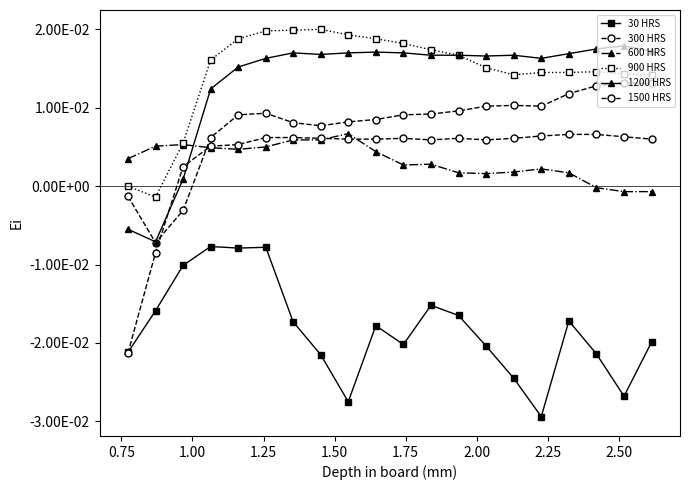

Does the chart have visible grid lines?

No